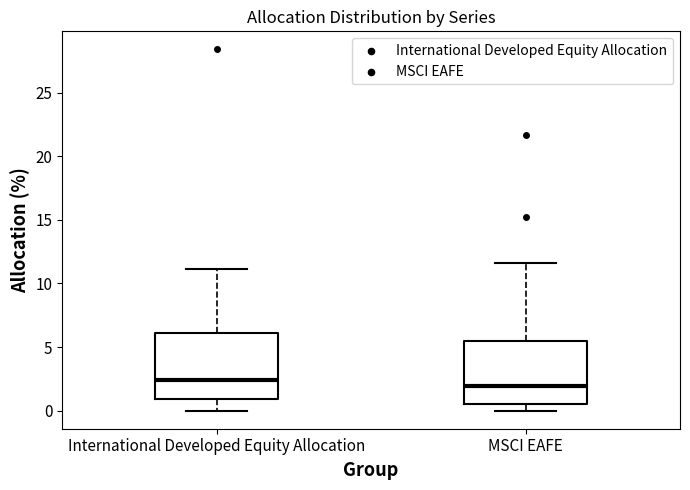

Where does the median line of the box for MSCI EAFE sit on the y-axis? The values are not printed on the chart, so give them approximately, as read against the axis.

2.0